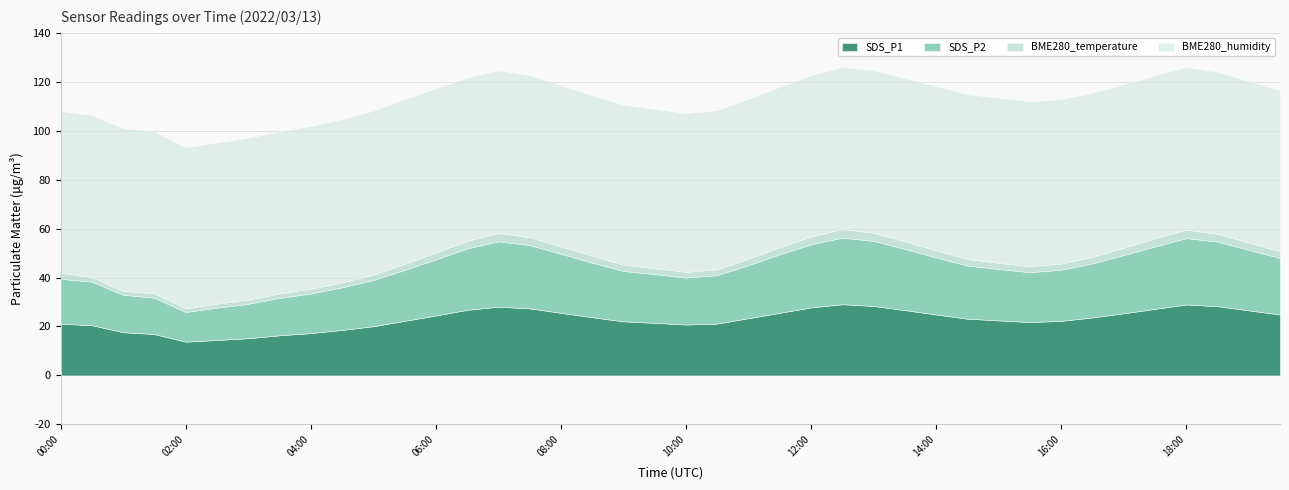

Read the BME280_humidity value at 17:00.

66.8